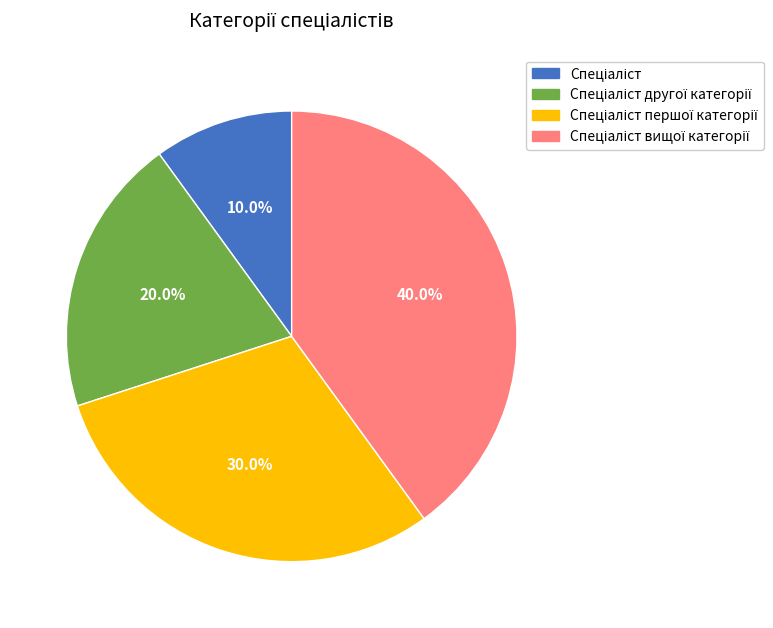

Is there a majority slice in this chart?

No